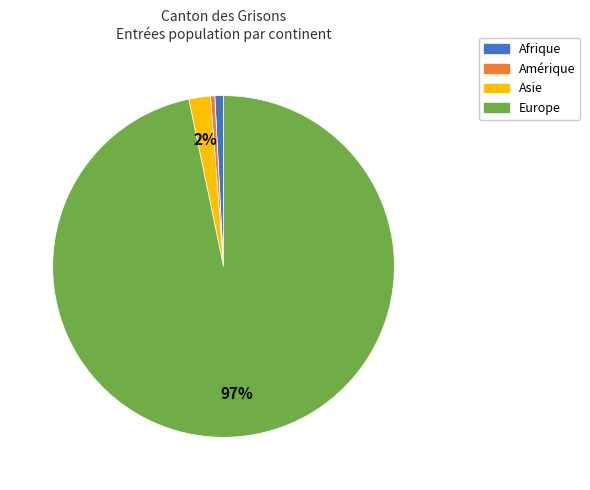

What is the largest slice in the pie chart?

Europe